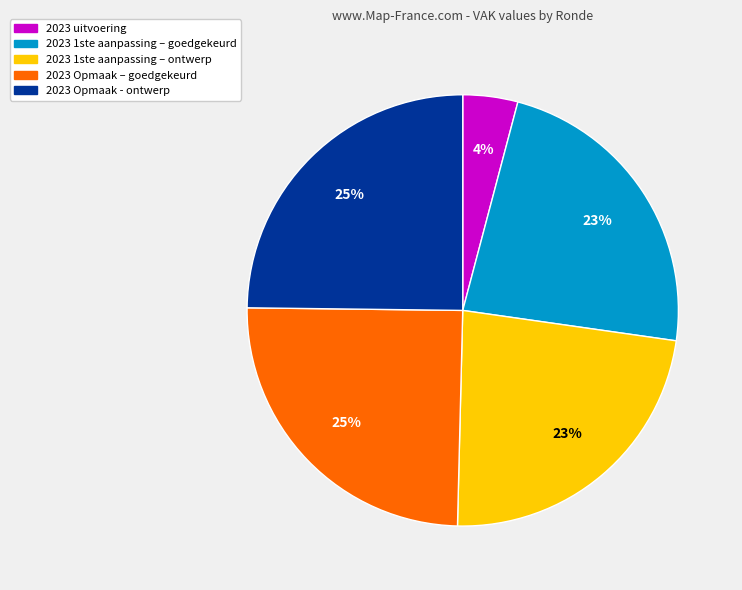

Which has a higher value, 2023 uitvoering or 2023 Opmaak – goedgekeurd?

2023 Opmaak – goedgekeurd